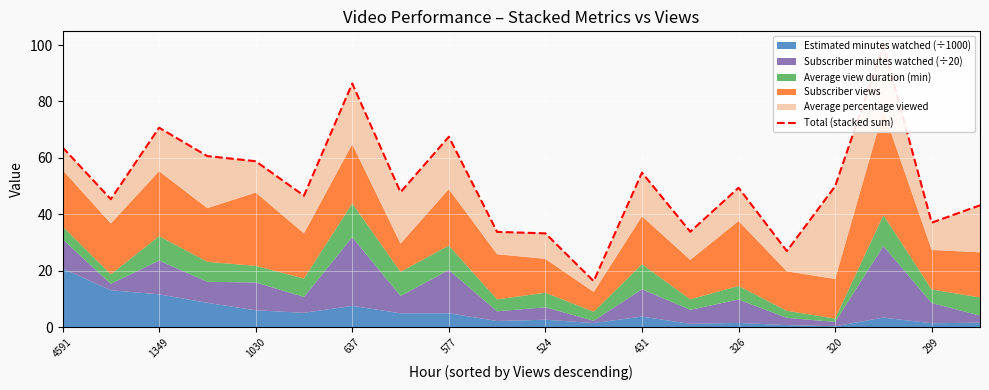

How many lines are shown in the chart?

1